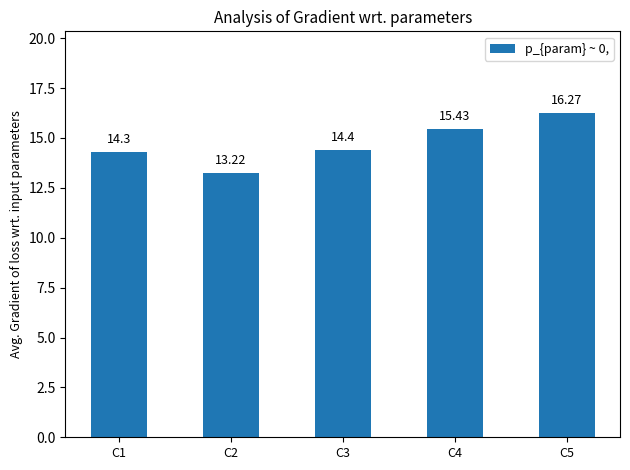

Reading left to right, list all the values displayed in this chart.

14.3	13.2	14.4	15.4	16.3